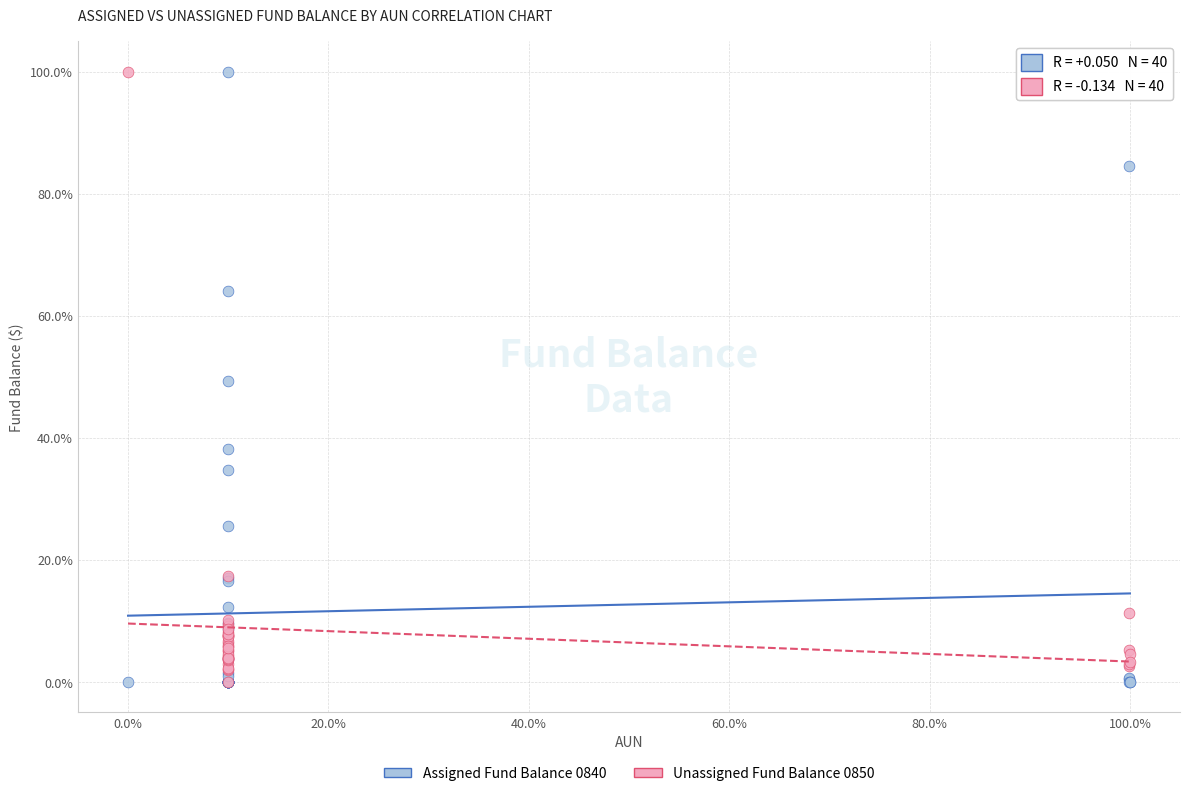

What are all the series names shown in the legend?

Assigned Fund Balance 0840, Unassigned Fund Balance 0850